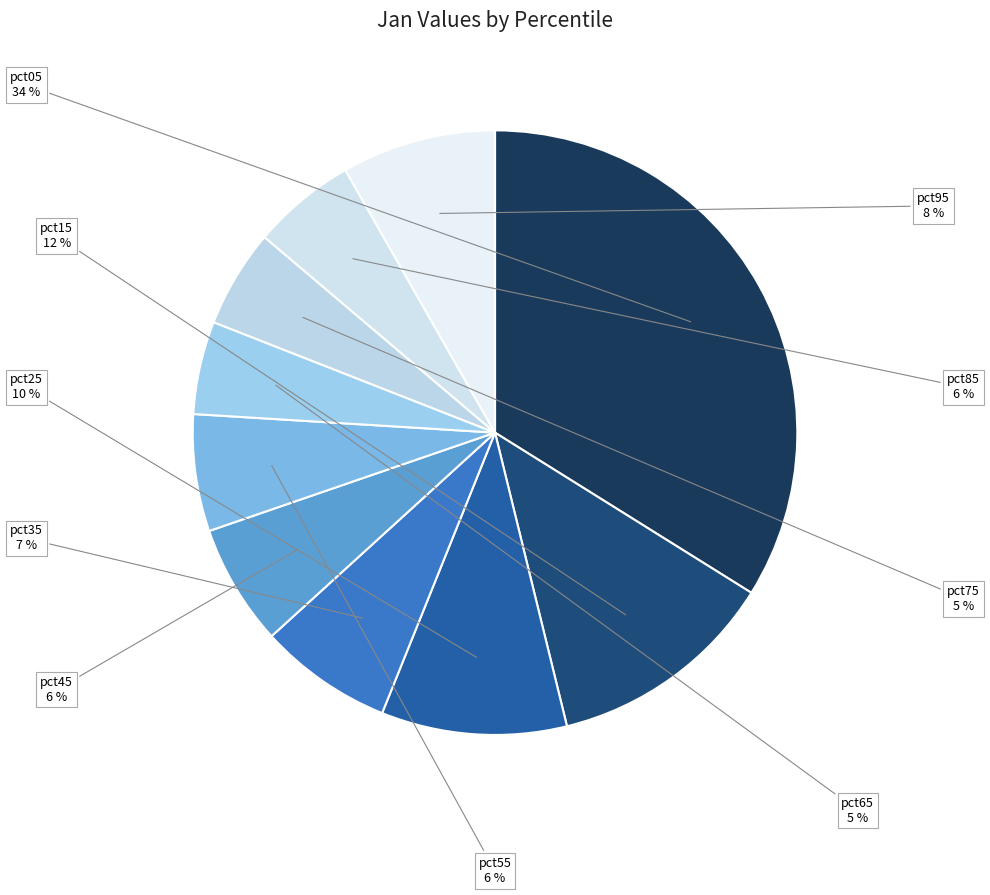

What is the largest slice in the pie chart?

pct05